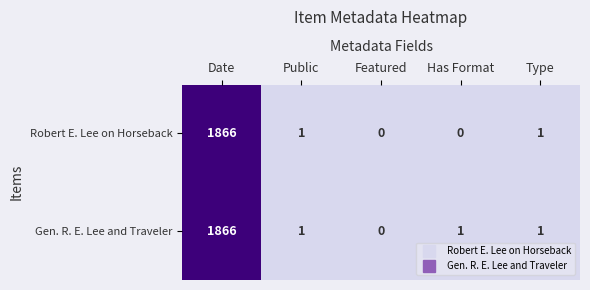

Is the value of Gen. R. E. Lee and Traveler at Date greater than the value of Robert E. Lee on Horseback at Public?

Yes